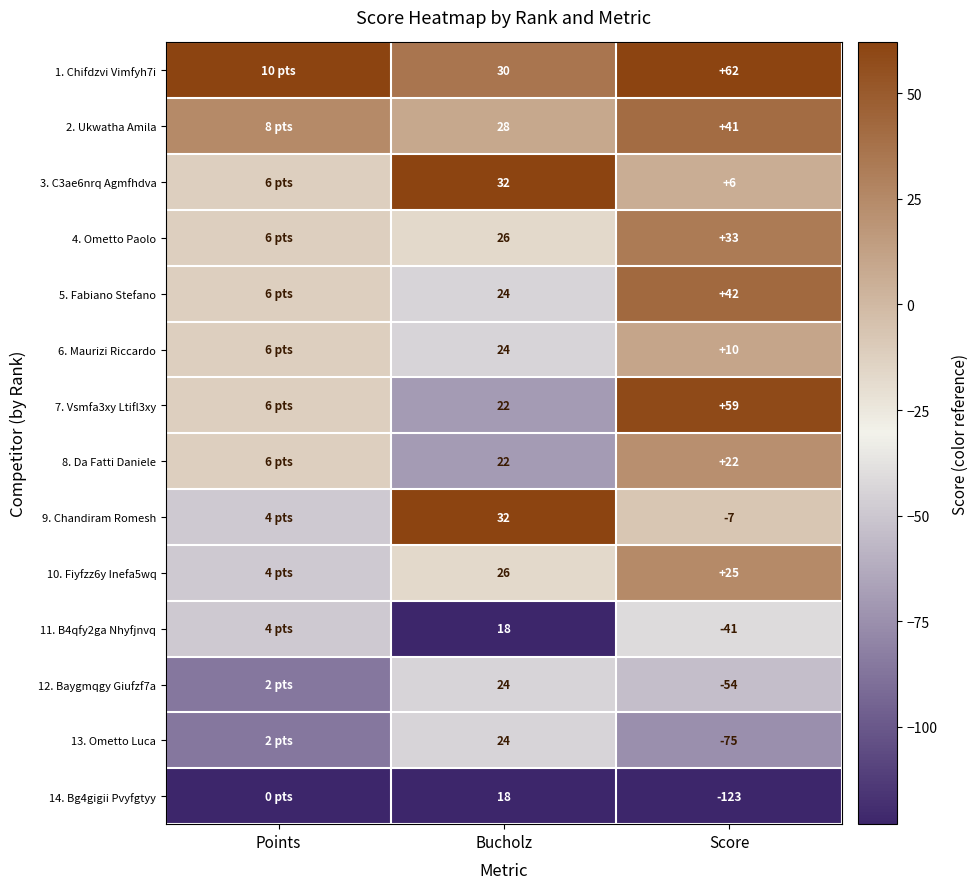

The 2. Ukwatha Amila series shows 9.2 at Bucholz. True or false?

False